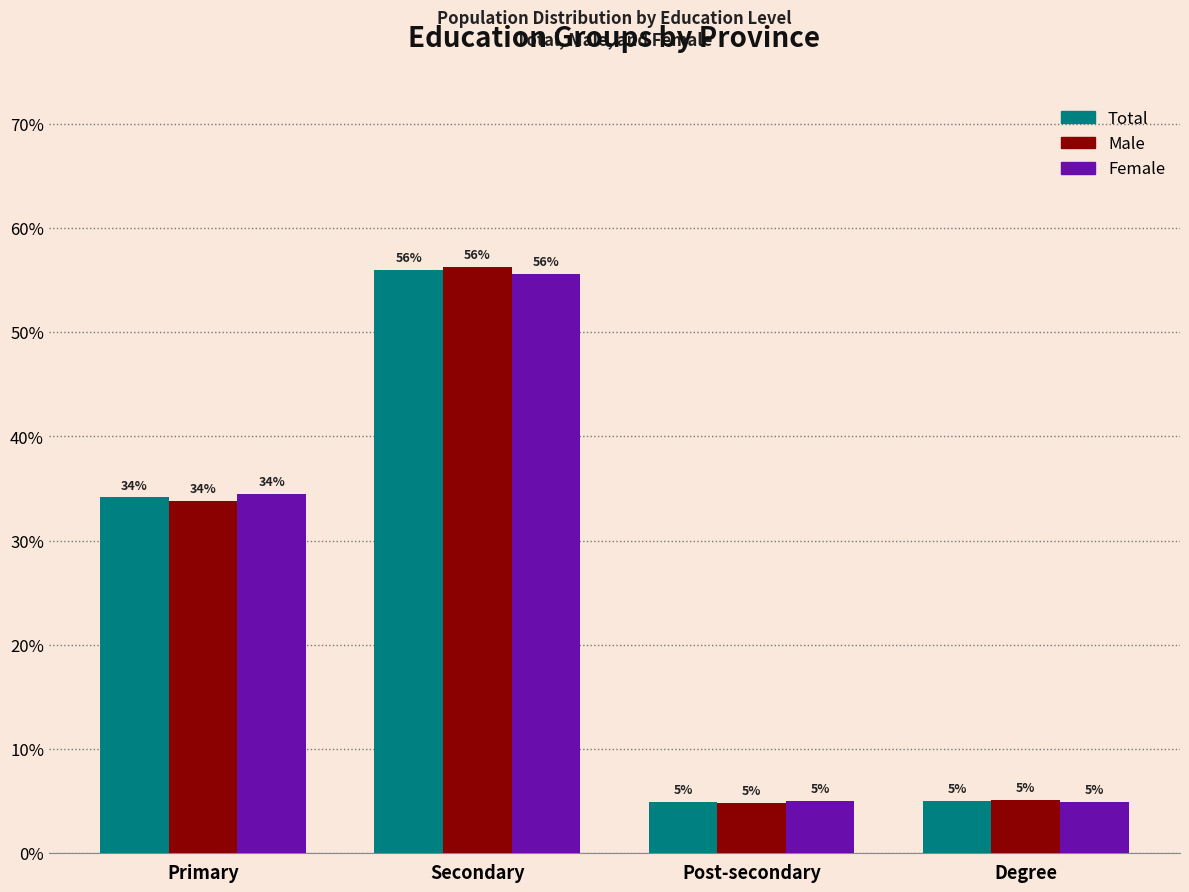

Is it true that Total equals 20.6 at Secondary?

False